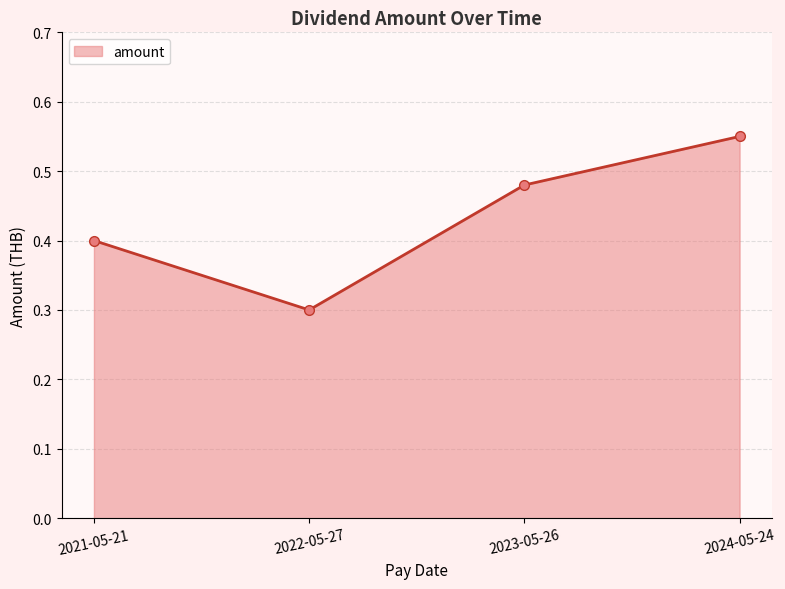

True or false: the data shows 0.4 at 2021-05-21.

True